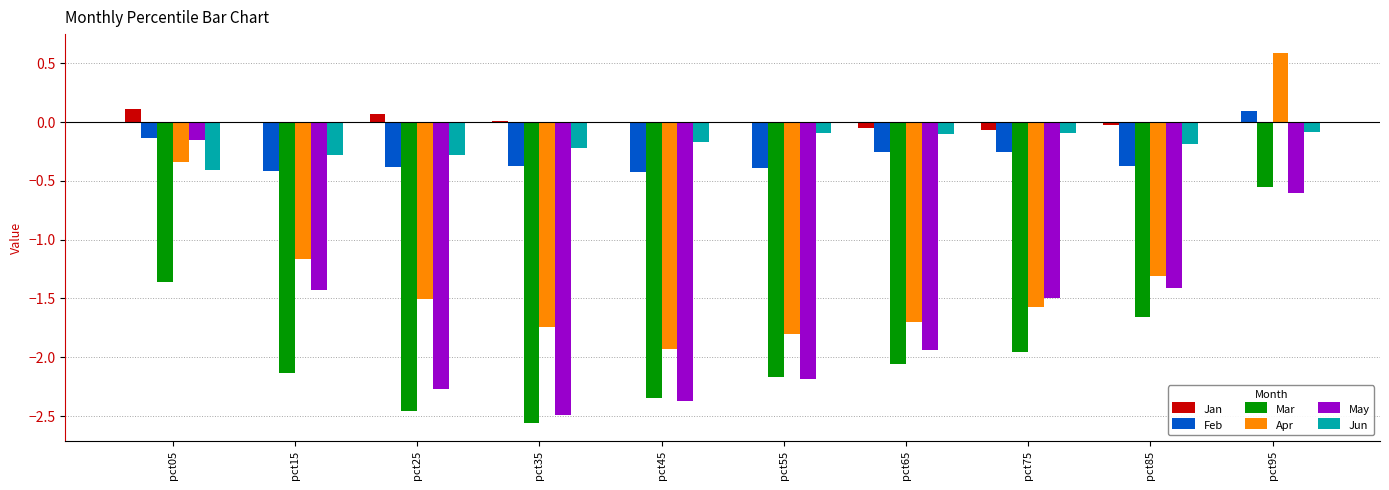

What is the difference between the Mar values at pct05 and pct15?

0.8